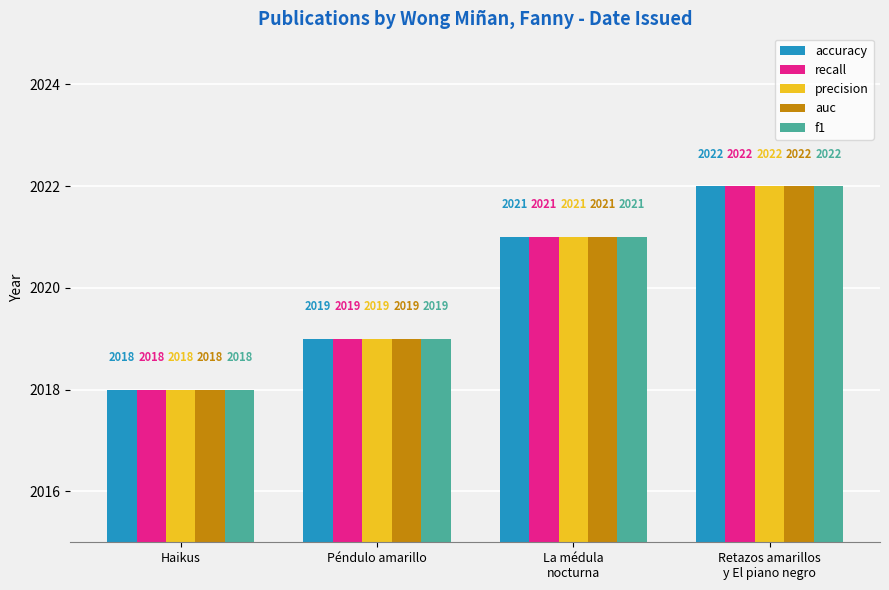

What is the lowest value of the f1 series?

2018